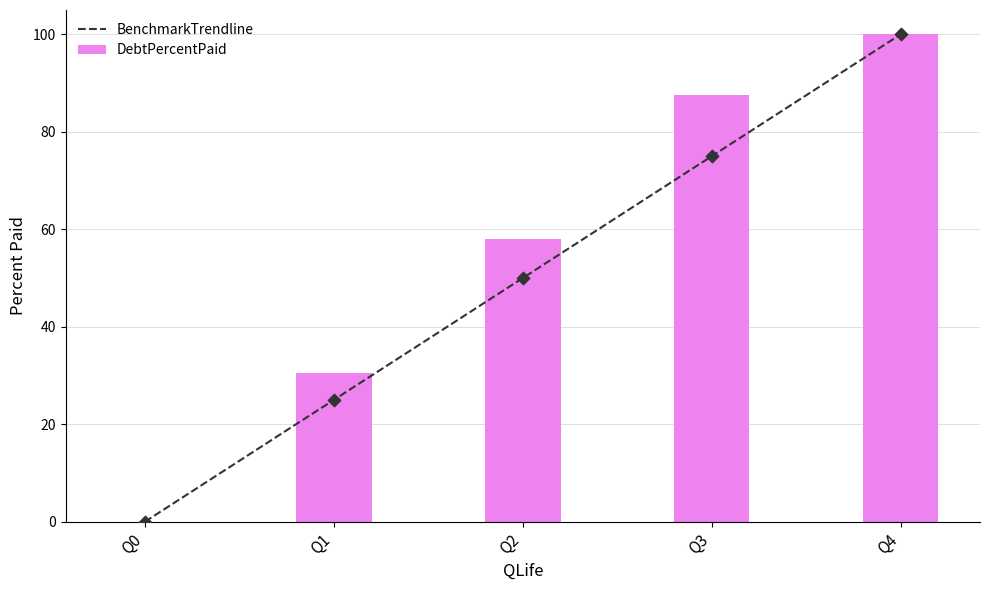

What are all the series names shown in the legend?

BenchmarkTrendline, DebtPercentPaid